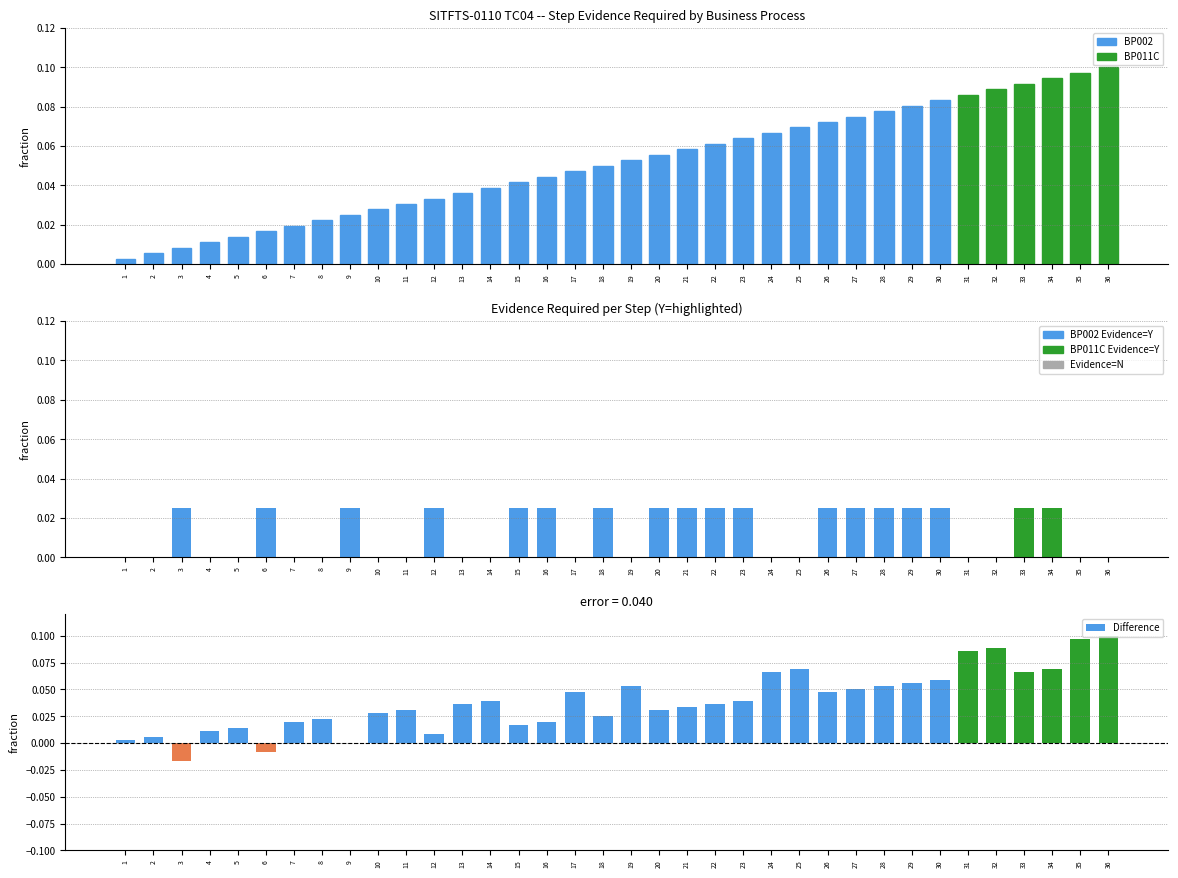

At which category is the sum across all series the highest?

36